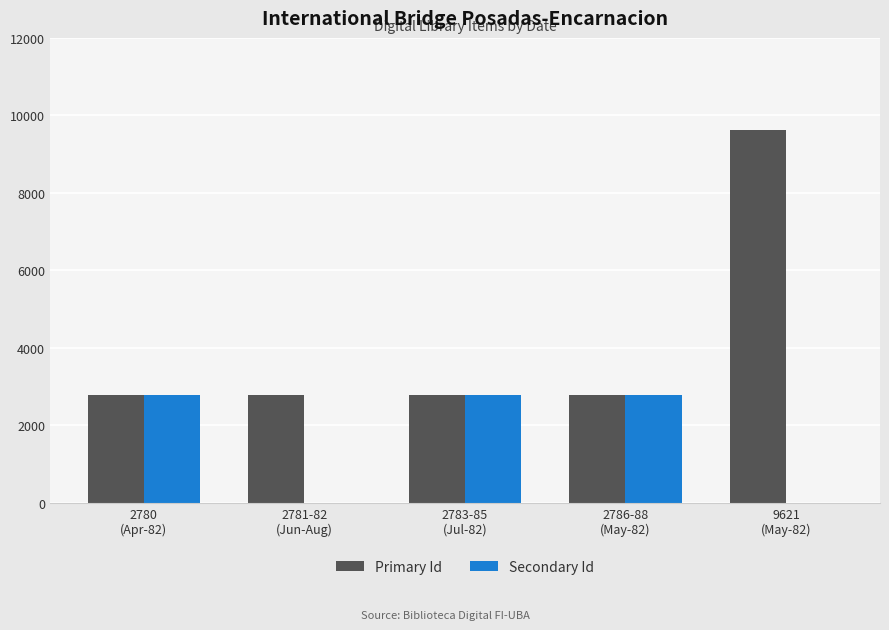

Which series has the largest total across all categories?

Primary Id